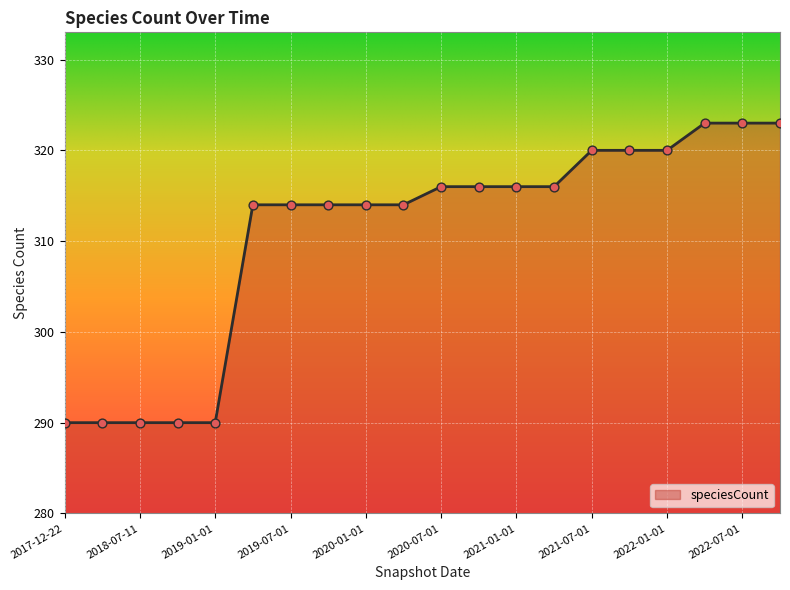

What is the difference between the maximum and minimum values?

33